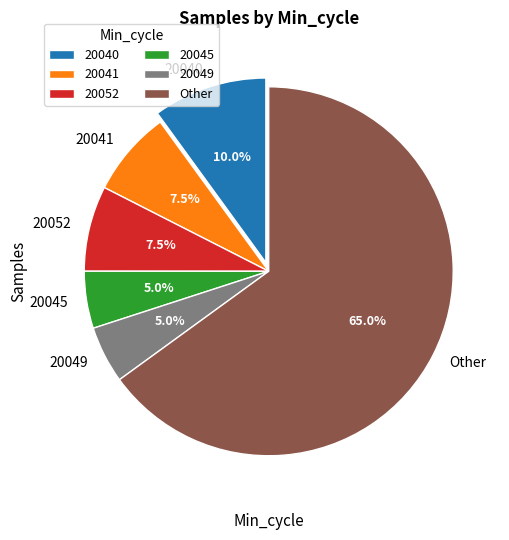

Which category has the biggest portion of the pie?

Other